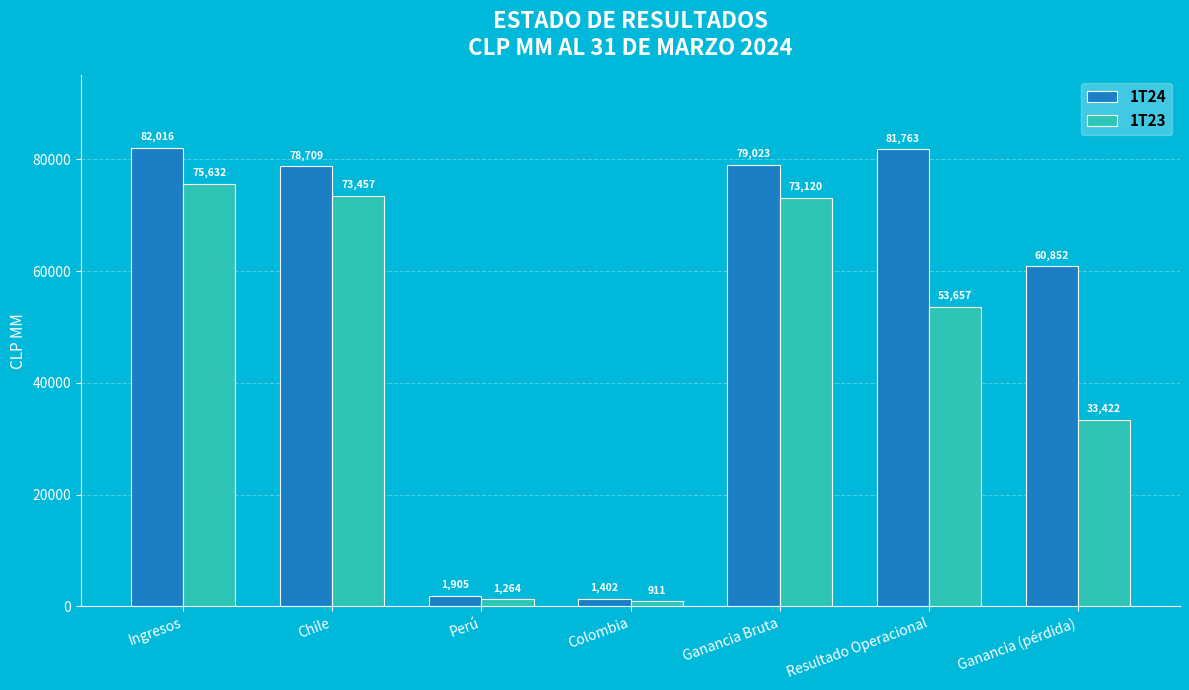

Between Perú and Ganancia (pérdida), which series saw the biggest shift?

1T24